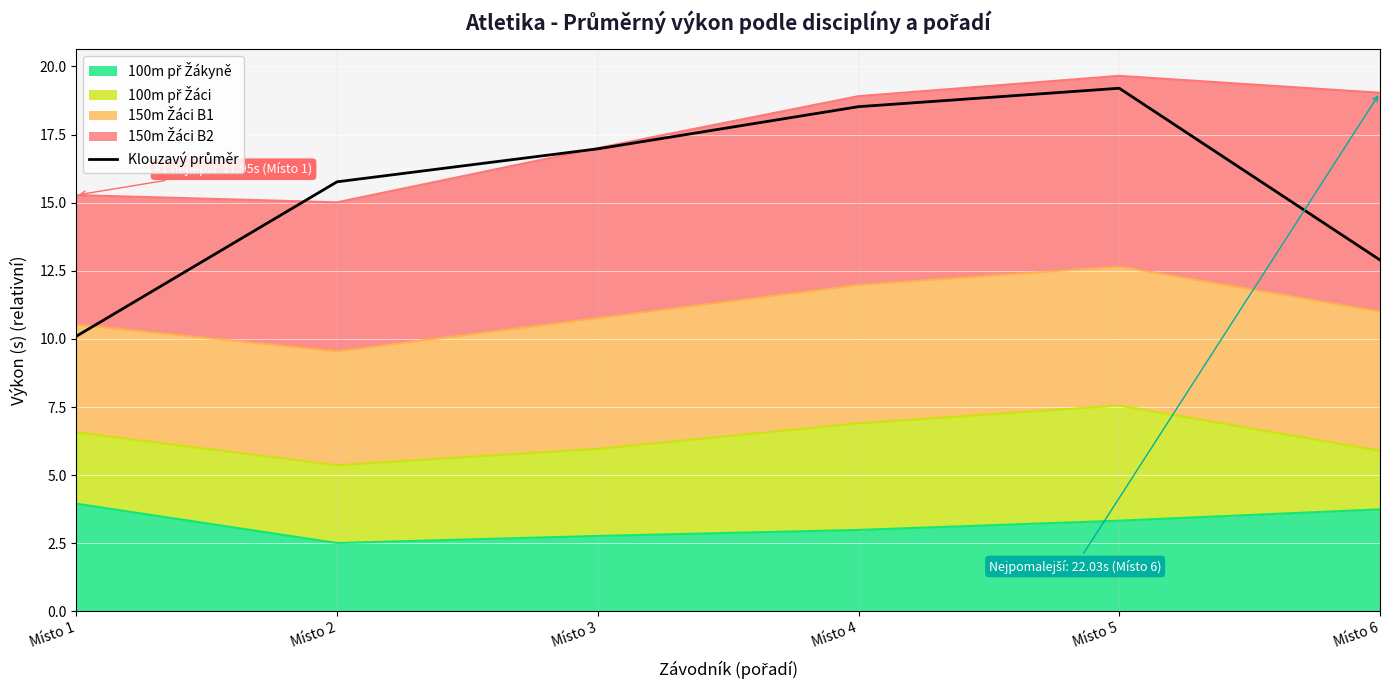

List the labels in order of value, largest first.

Místo 5, Místo 4, Místo 3, Místo 2, Místo 6, Místo 1